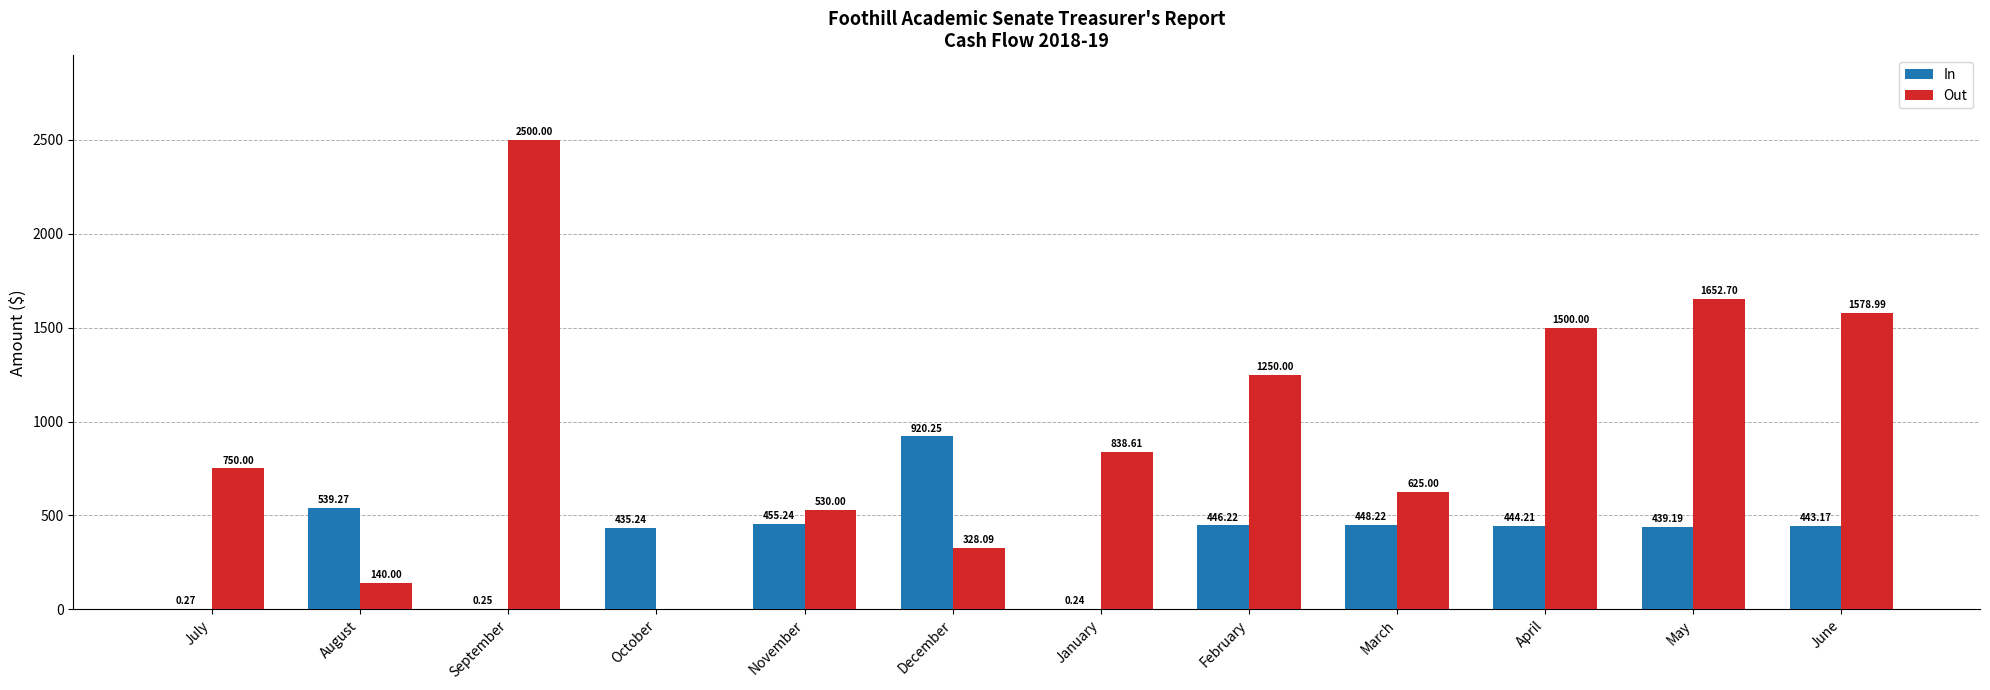

Which category has the highest value in the In series?

December